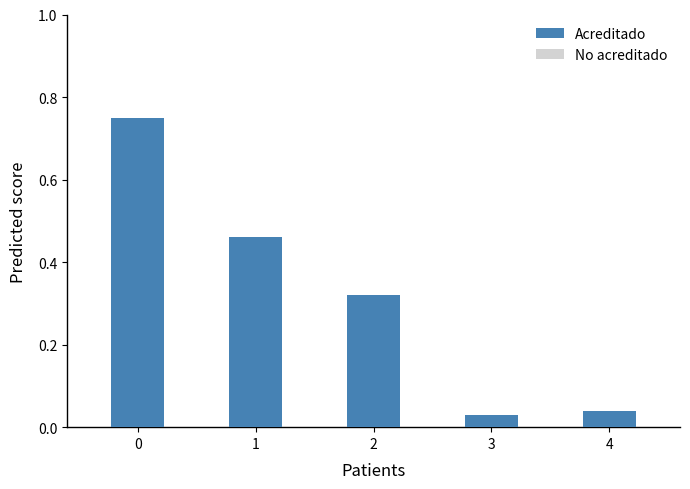

The No acreditado series shows 0.1 at 2. True or false?

False